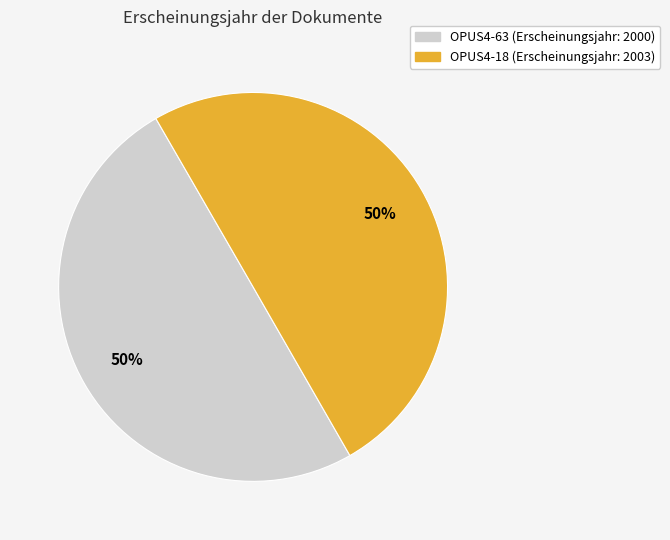

To the nearest percent, what is the average slice percentage?

50%